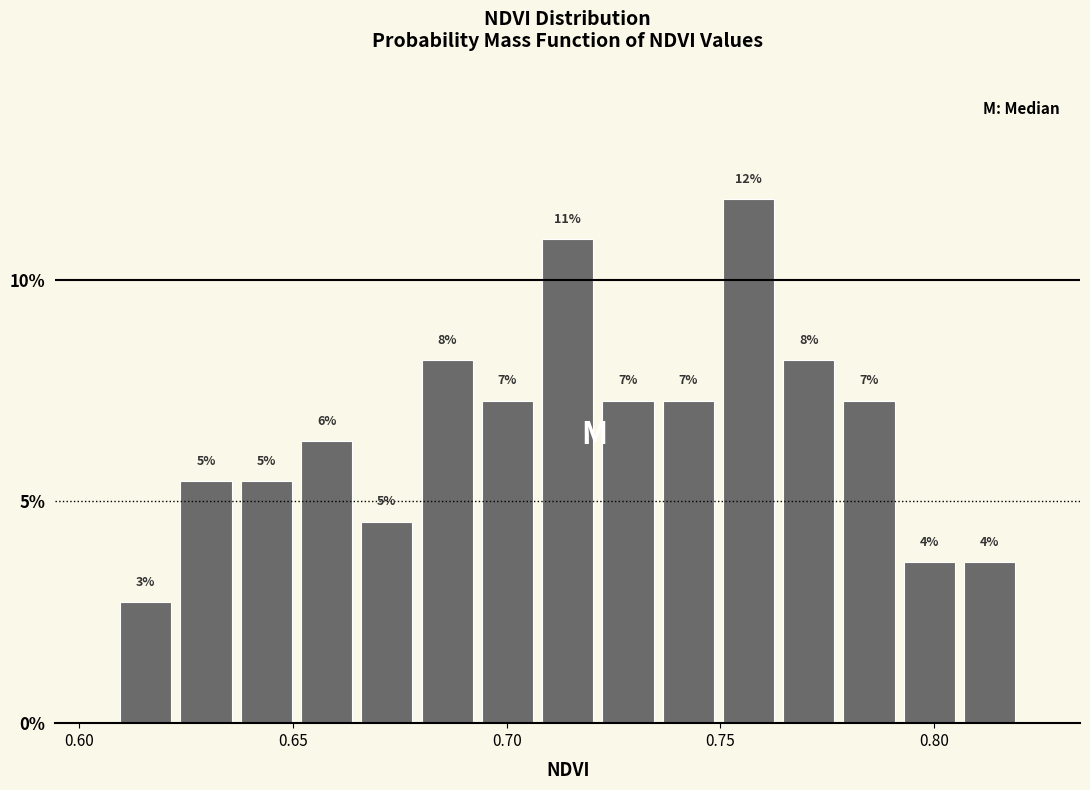

Read against the x-axis, roughly where is the centre of the tallest bar?

0.755